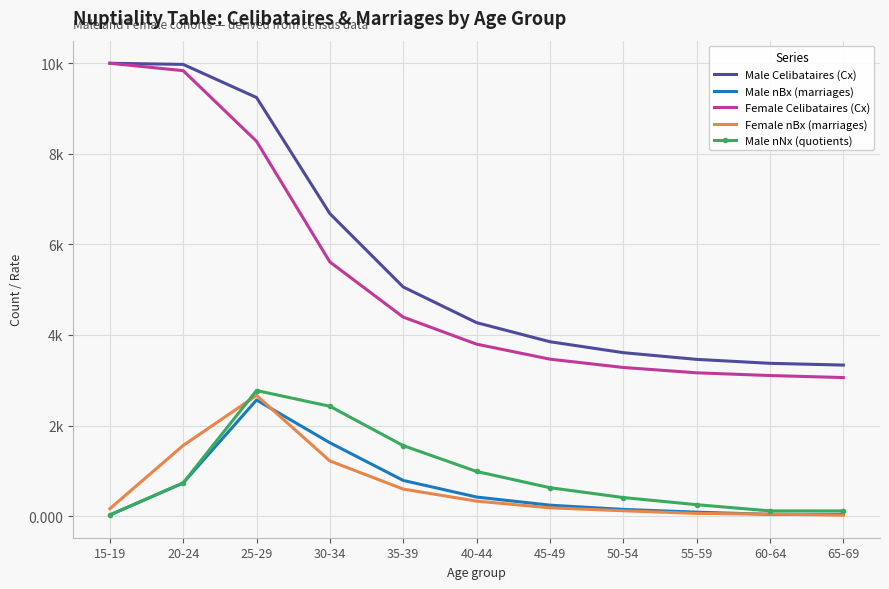

Which series has the widest spread of values?

Female Celibataires (Cx)